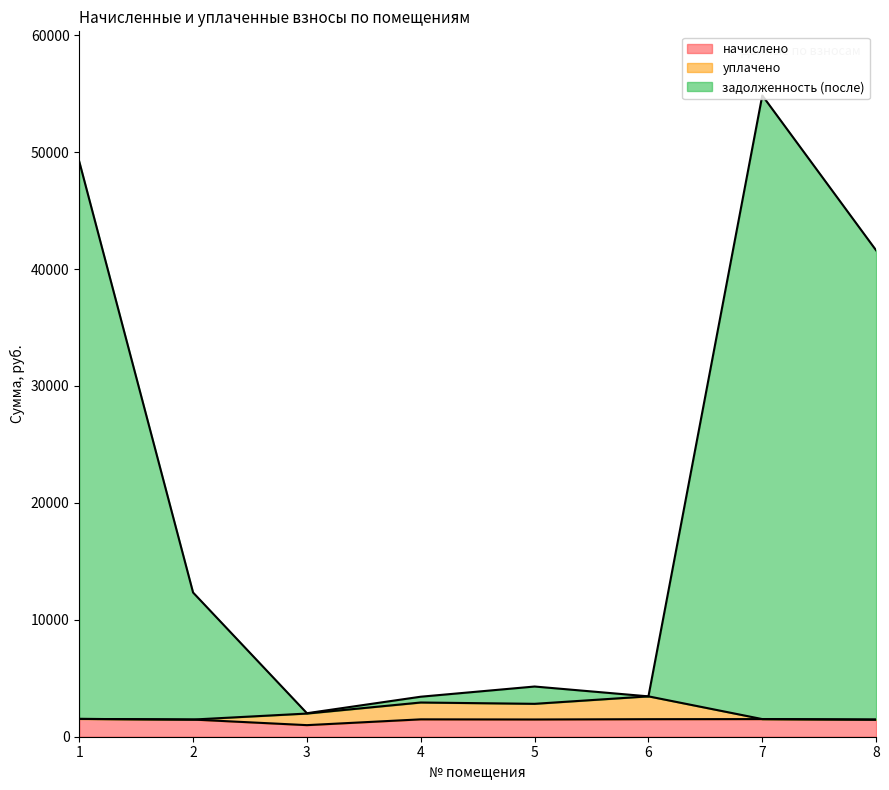

What is the minimum value shown in the chart?

990.9